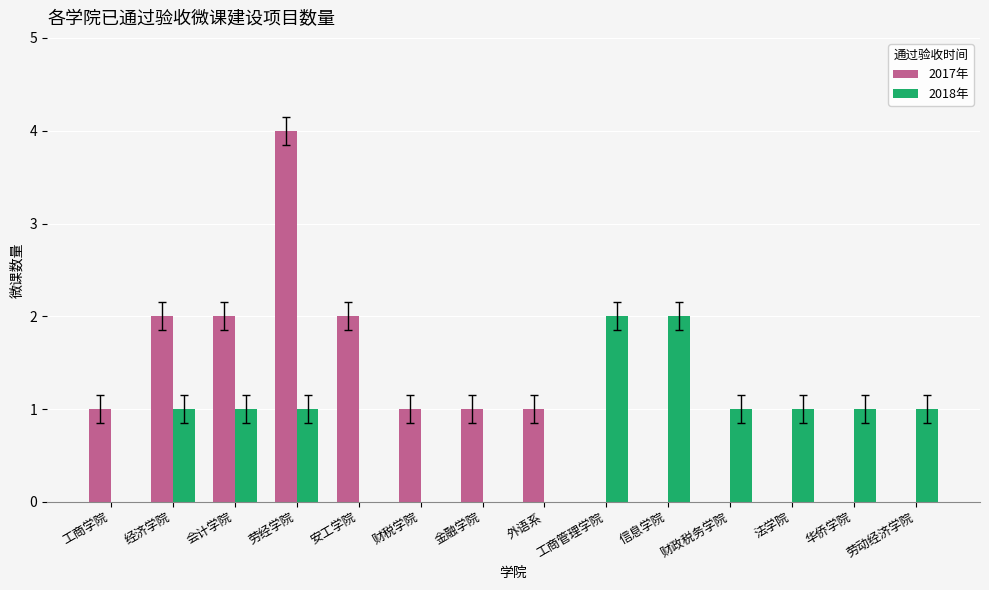

What is the total value across all series at 财税学院?

1